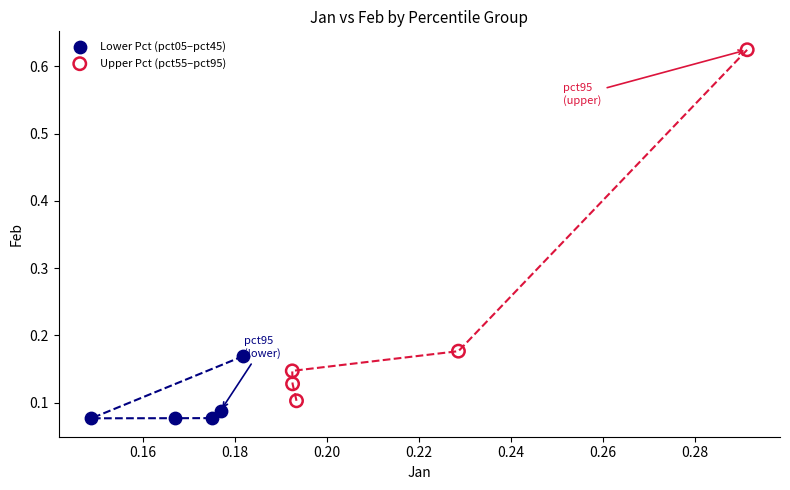

Which series contains the lowest Y value?

Lower Pct (pct05–pct45)